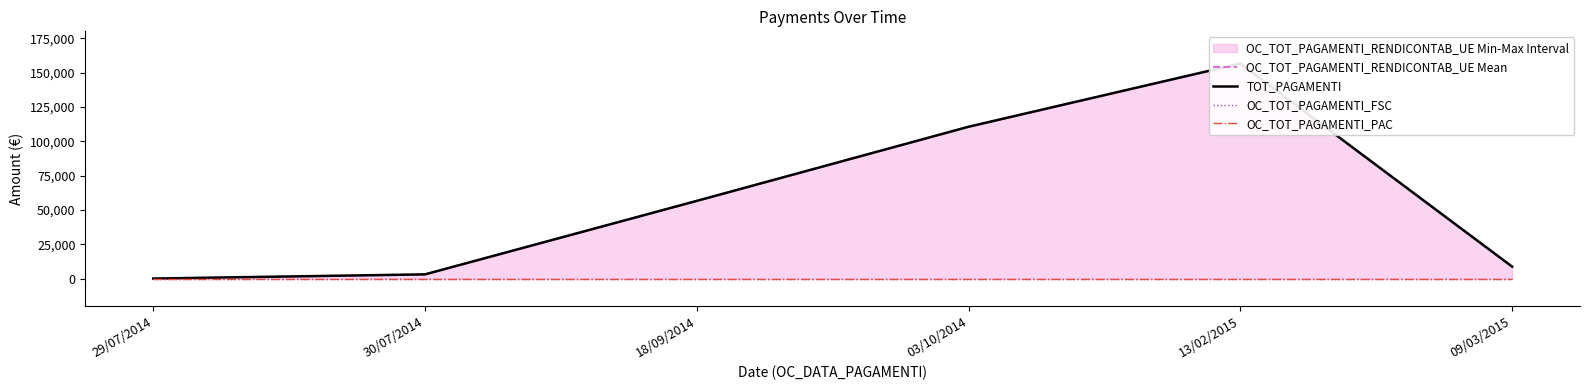

True or false: OC_TOT_PAGAMENTI_RENDICONTAB_UE Mean has a value of 12020.1 at 09/03/2015.

False